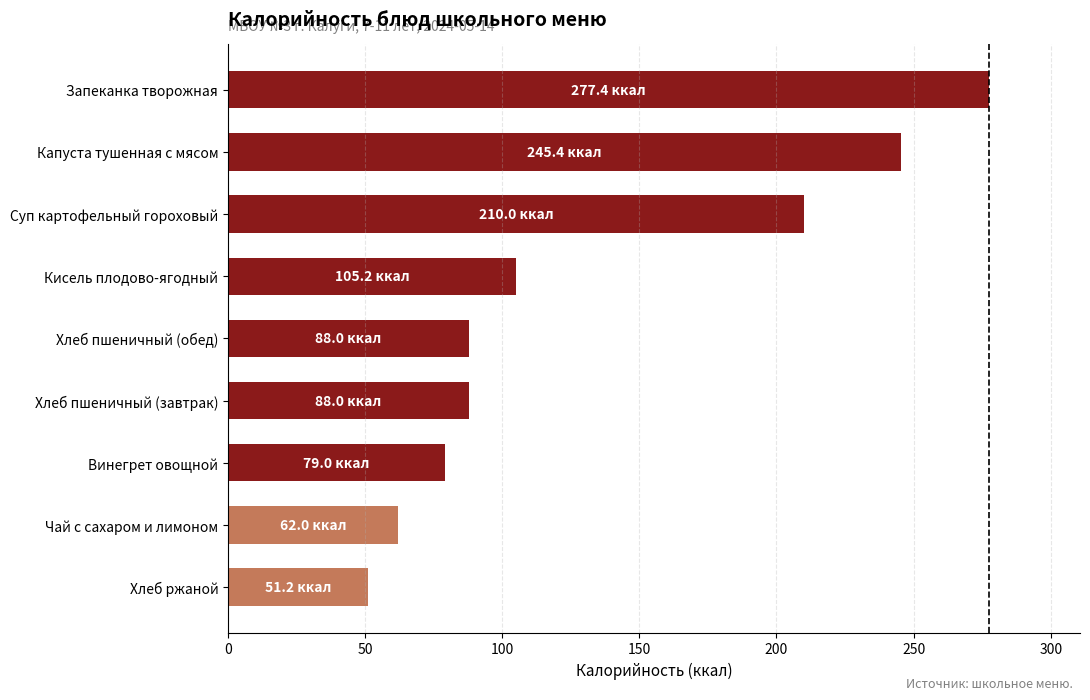

Is it true that the value at Запеканка творожная is 277.4?

True